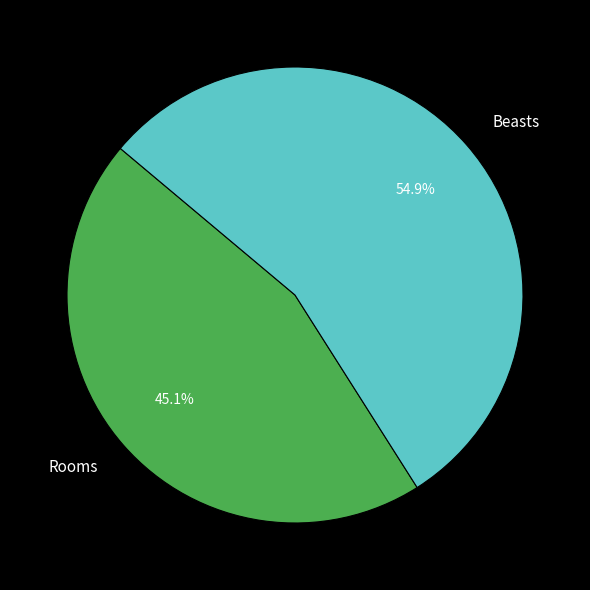

Rank the categories by value from highest to lowest.

Beasts, Rooms